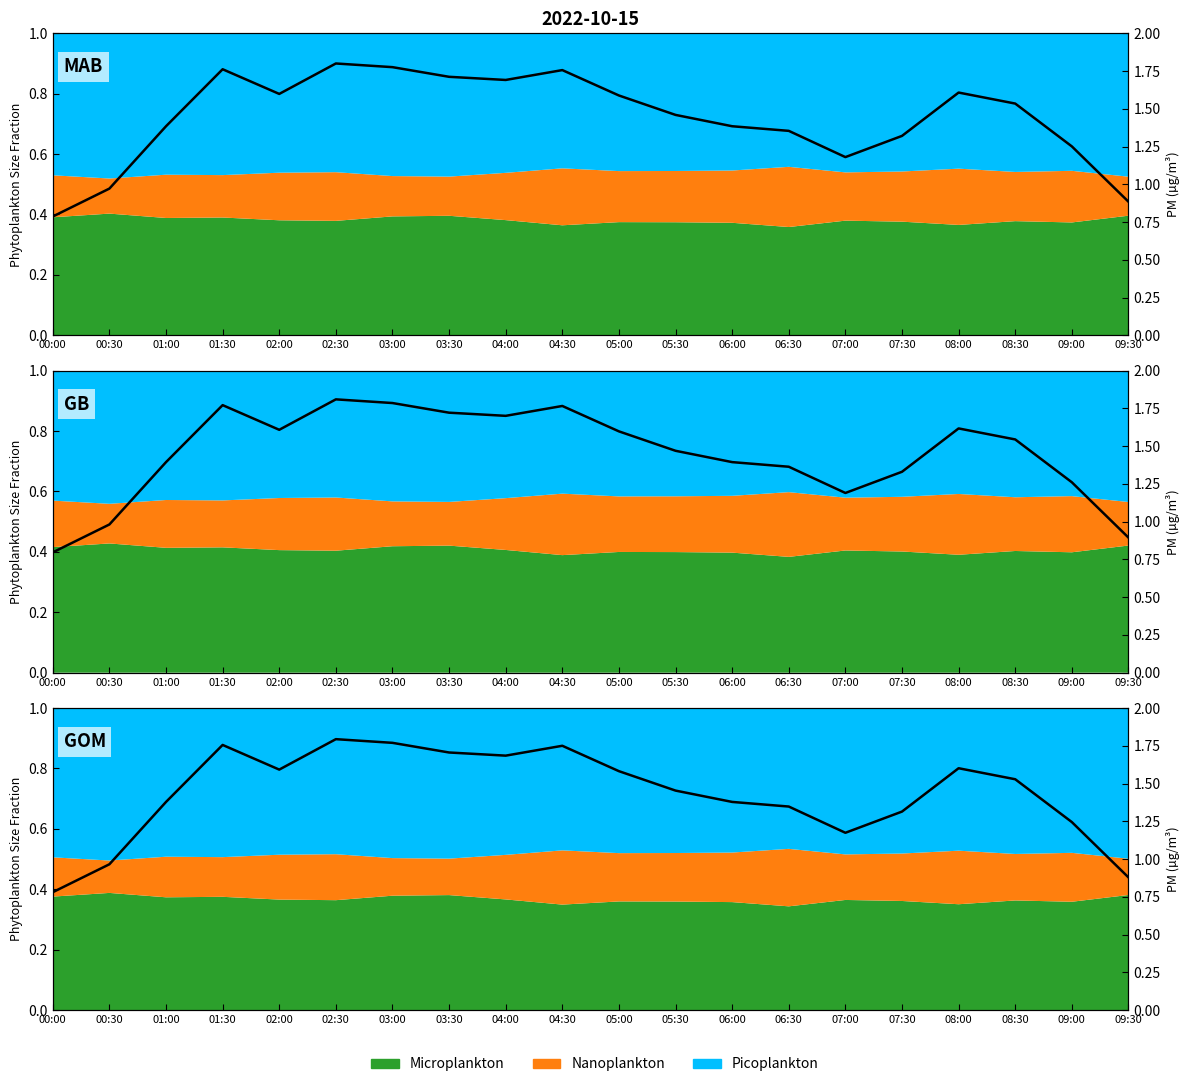

True or false: the data shows 1.2 at 08:00.

False